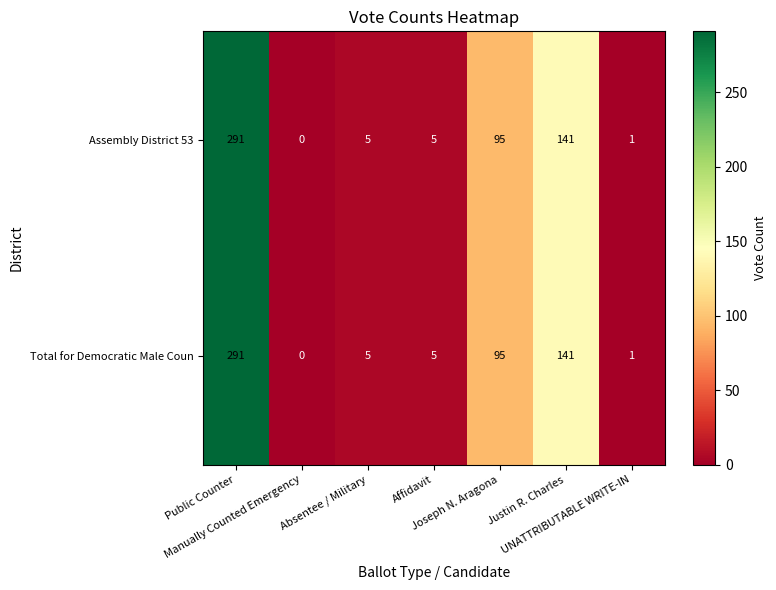

What is the maximum value for Total for Democratic Male Coun?

291